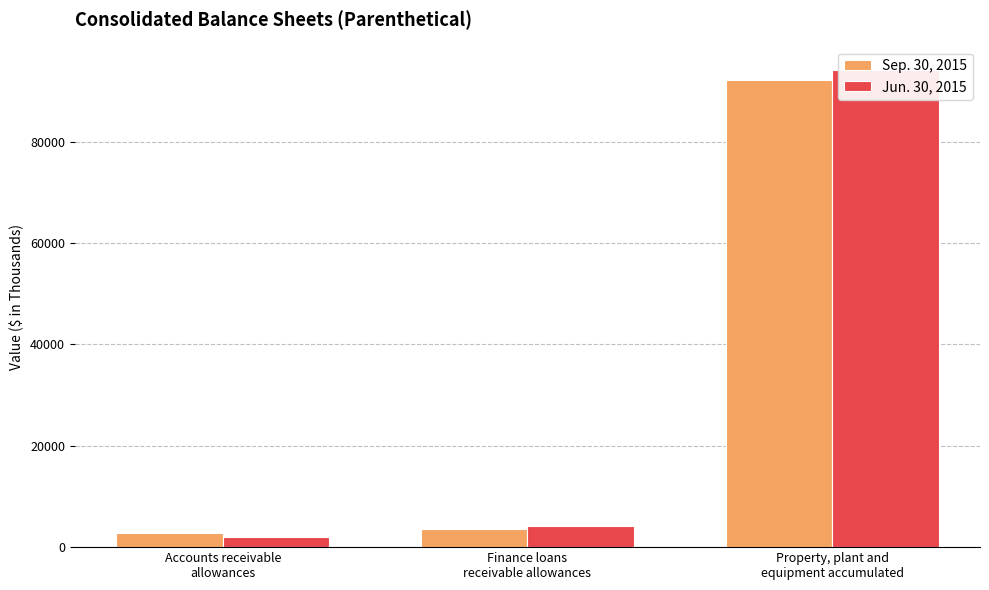

Which series has the widest spread of values?

Jun. 30, 2015